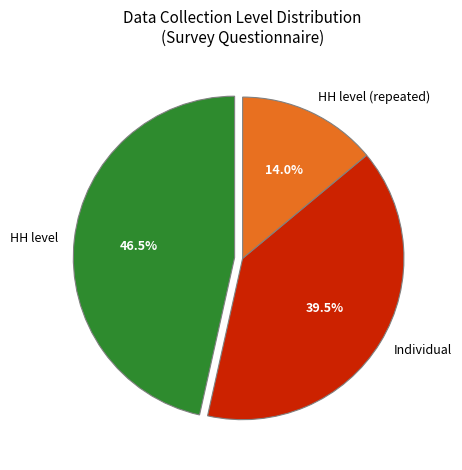

Between HH level and HH level (repeated), which is larger?

HH level